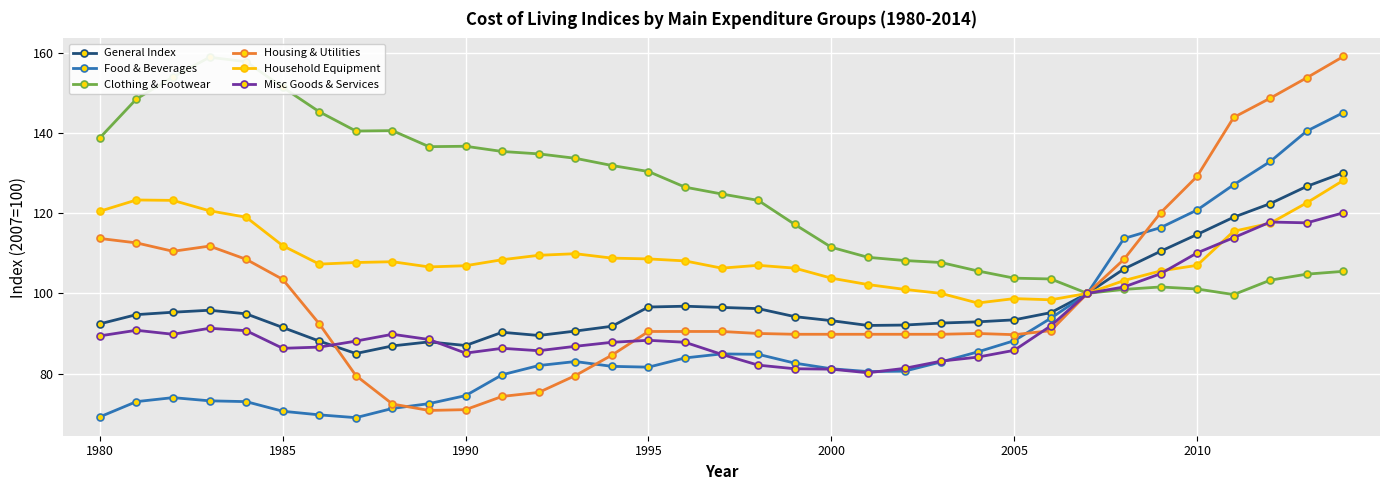

True or false: Food & Beverages and Housing & Utilities intersect in this chart.

True